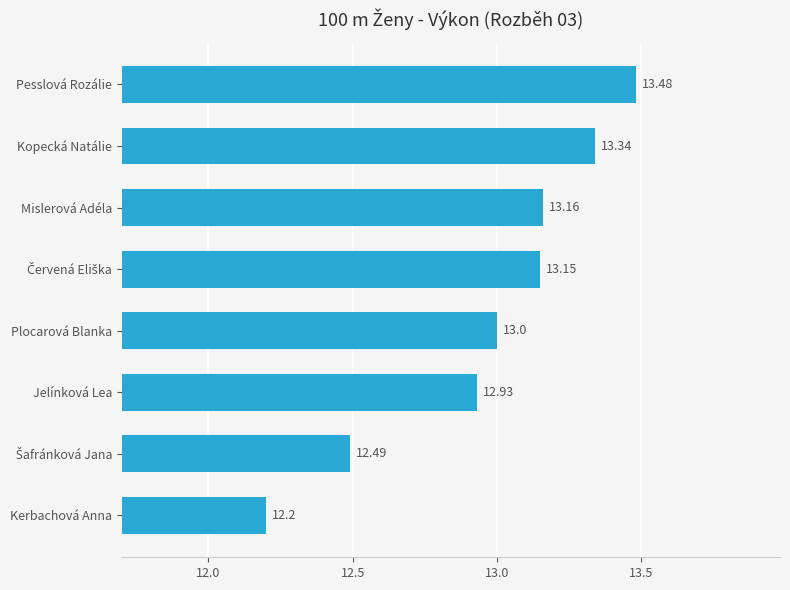

At which category does the chart reach its minimum across all series?

Kerbachová Anna